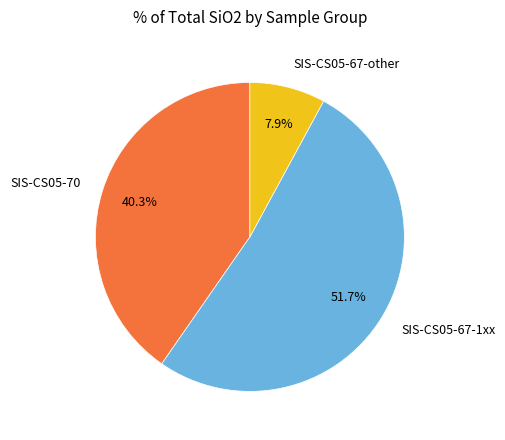

Rank the categories by value from lowest to highest.

SIS-CS05-67-other, SIS-CS05-70, SIS-CS05-67-1xx